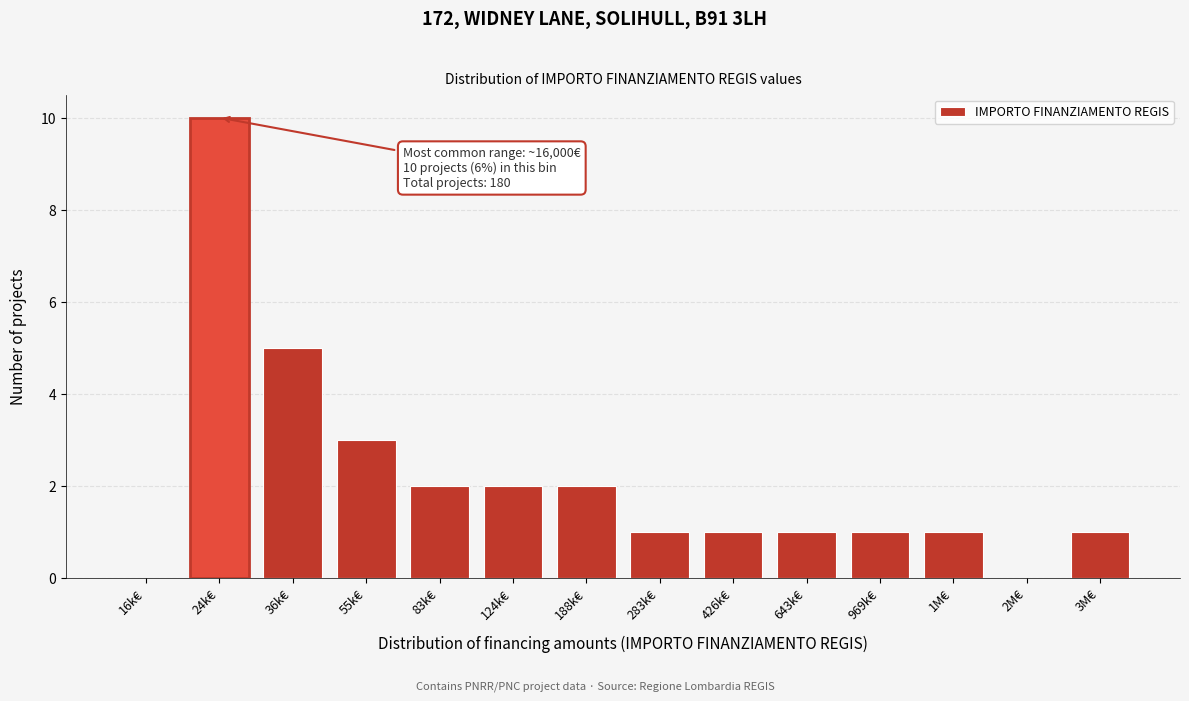

Reading right to left, what are all the values shown in this chart?

3M€=1	2M€=0	1M€=1	969k€=1	643k€=1	426k€=1	283k€=1	188k€=2	124k€=2	83k€=2	55k€=3	36k€=5	24k€=10	16k€=0